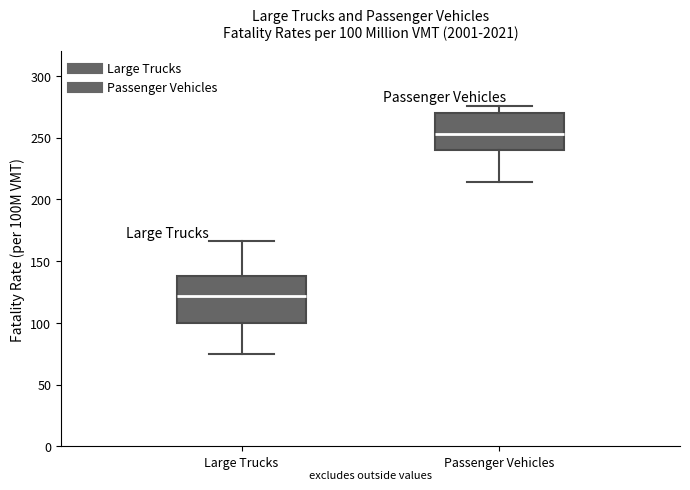

Which box has the lowest median line?

Large Trucks